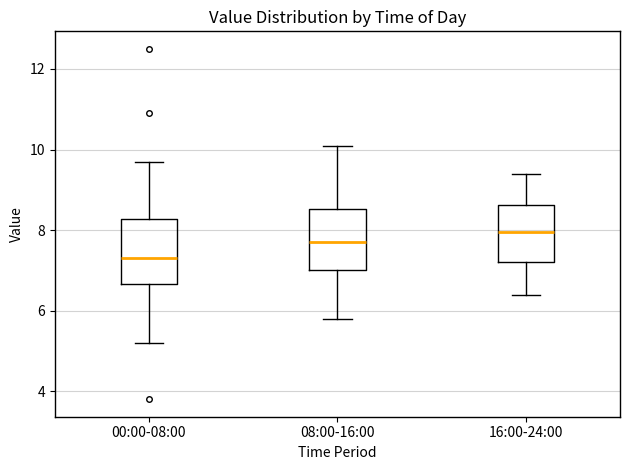

Reading left to right, transcribe this box plot: for each box, give where its median line is, the range the box spans, and where its two whiskers end, as read against the y-axis. The values are not printed on the chart, so give them approximately, as read against the axis.

00:00-08:00: median 7.4, box 6.6 to 8.2, whiskers 5.2 to 9.8
08:00-16:00: median 7.8, box 7.0 to 8.6, whiskers 5.8 to 10.2
16:00-24:00: median 8.0, box 7.2 to 8.6, whiskers 6.4 to 9.4